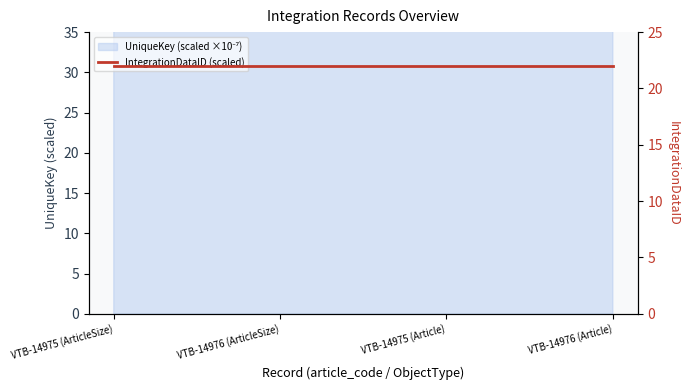

What is the greatest value displayed?

26848.1